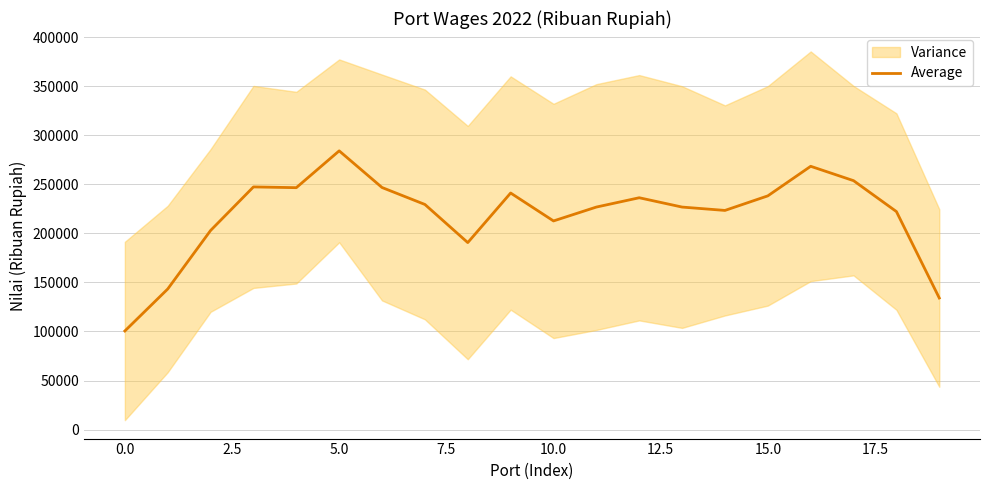

The value at 0.0 is 230578.5. True or false?

False